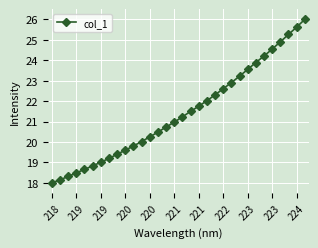

What is the maximum value shown in the chart?

26.0